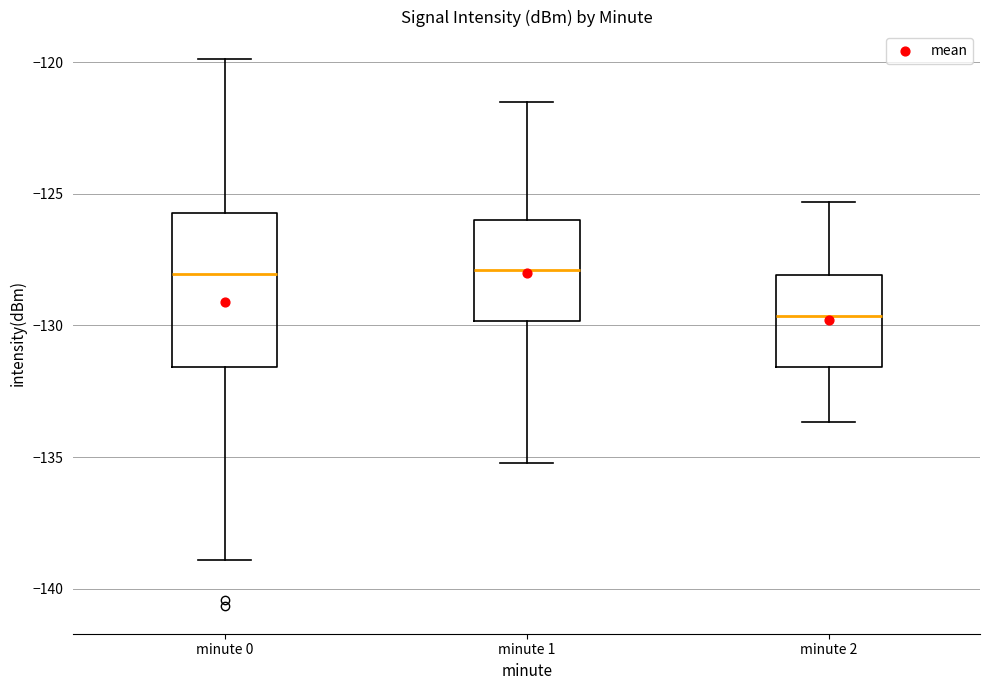

Comparing the boxes themselves (not the whiskers), which one is the tallest?

minute 0